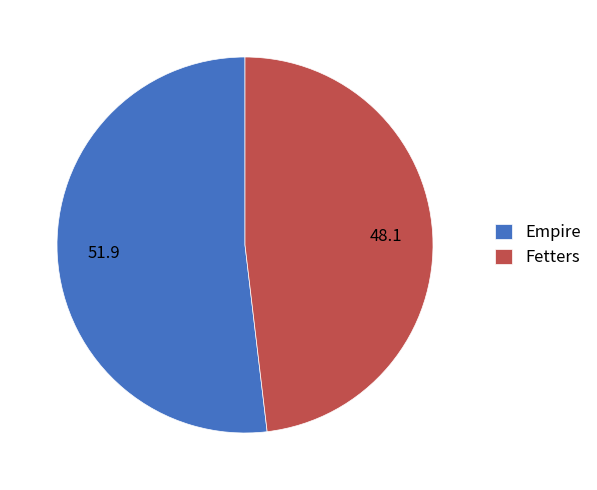

Do Empire and Fetters together represent more than half of the pie?

Yes